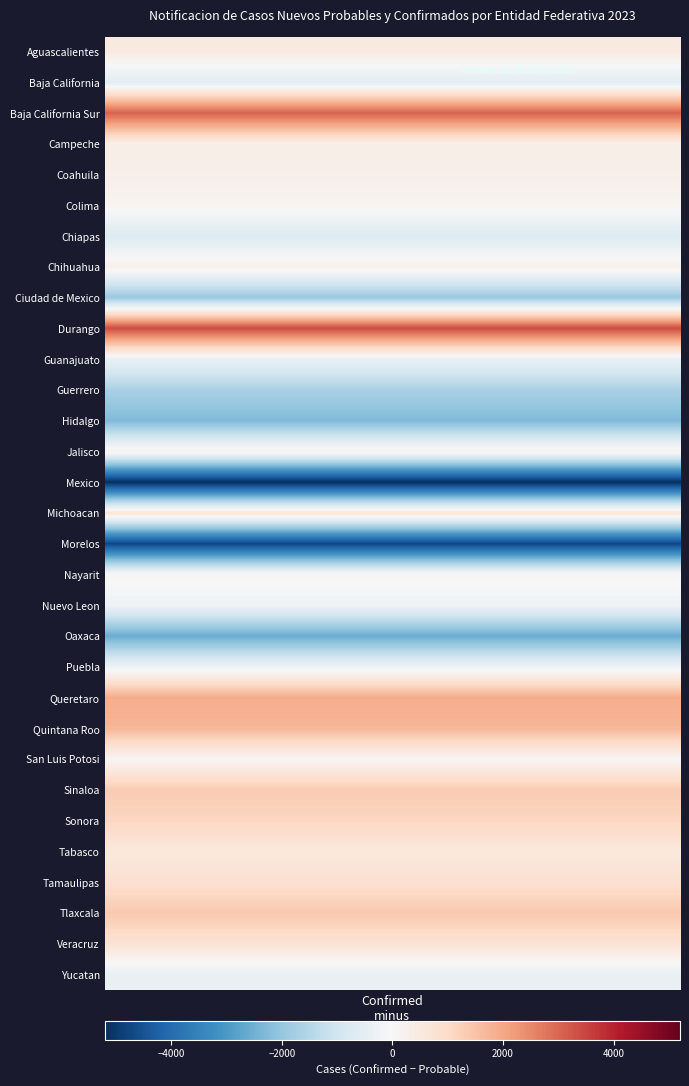

What is the difference between the Michoacan values at 1 and 0?

648